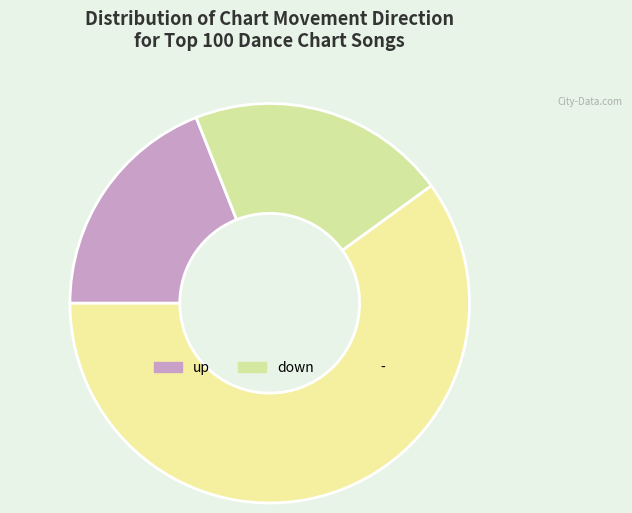

Is it true that down is 21% of the pie?

True